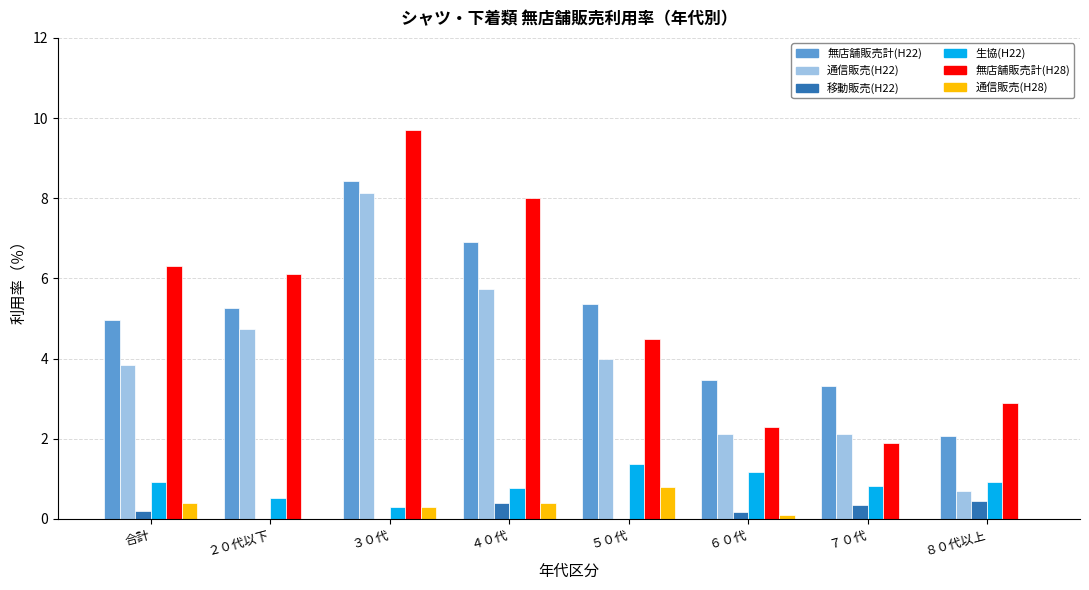

The value of 移動販売(H22) at ６０代 is 0.2. True or false?

True